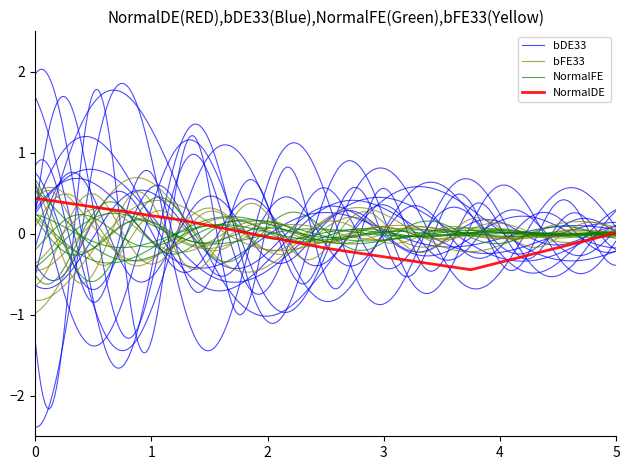

What is the highest value of the NormalDE series?

0.4